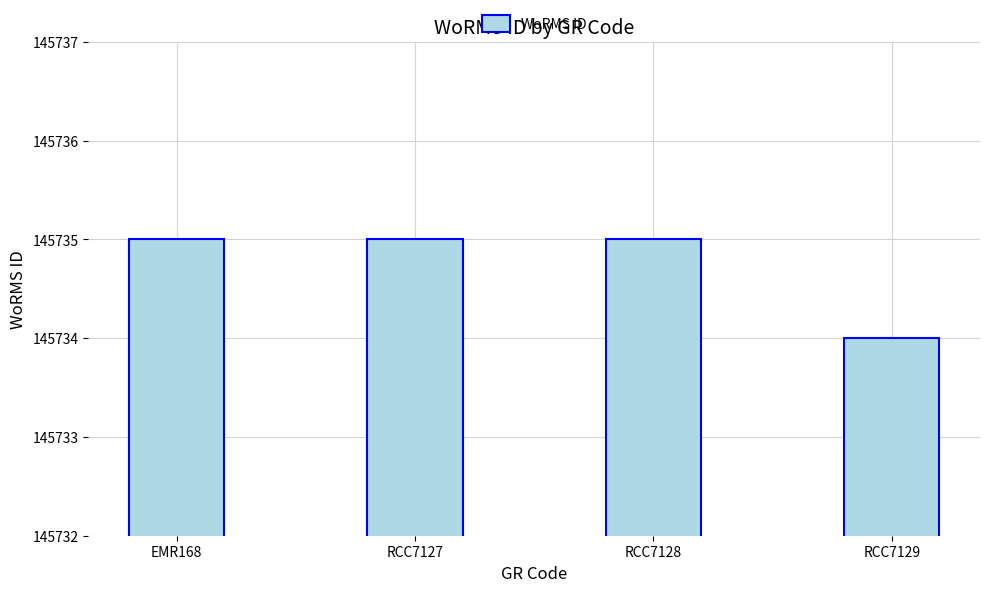

What is the label of the 1st bar from the left?

EMR168